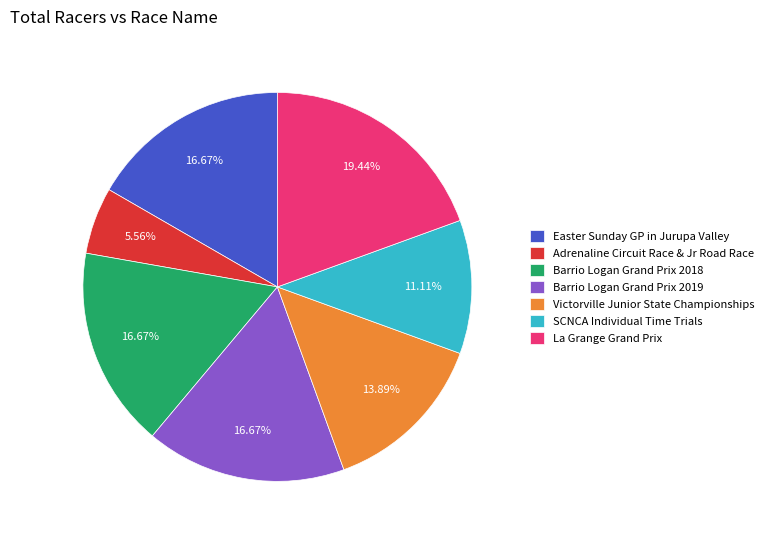

Is the sum of SCNCA Individual Time Trials and Victorville Junior State Championships greater than half?

No